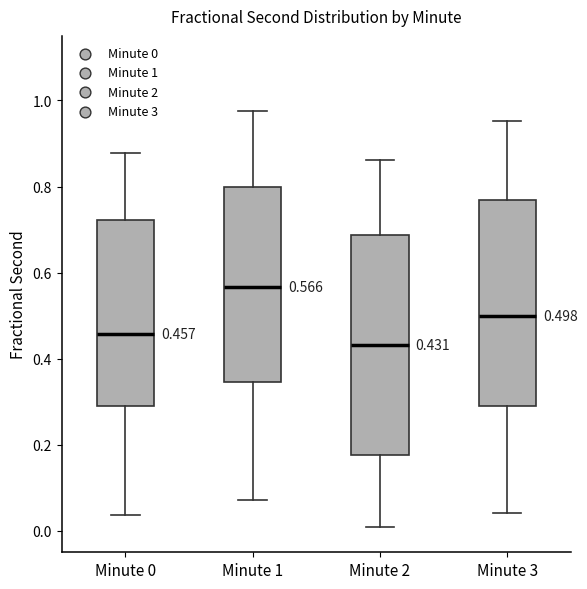

Which box's median line is the highest?

Minute 1